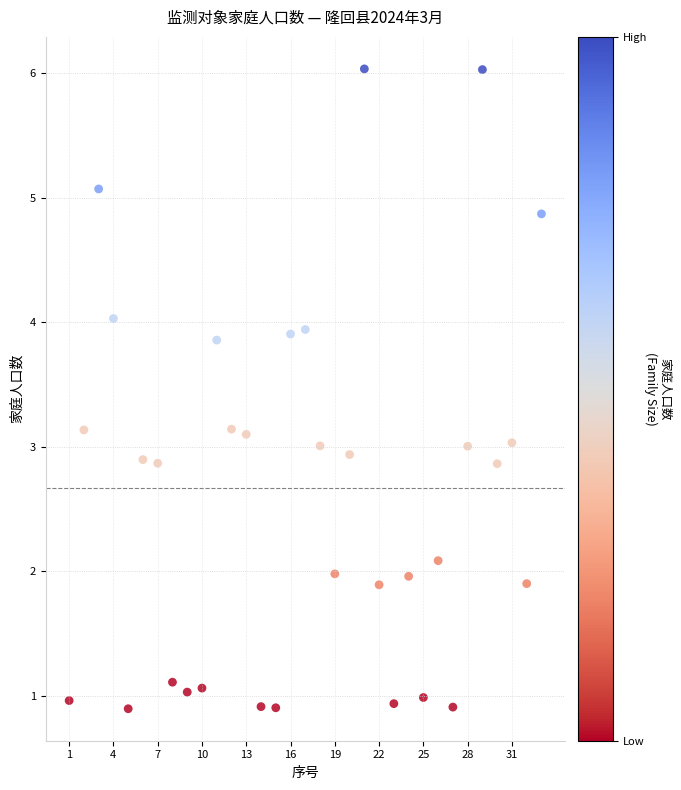

What is the range of Y values (max minus min)?

5.1